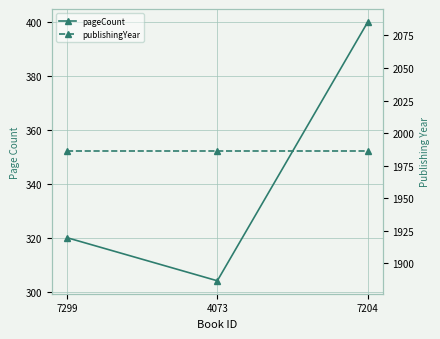

Reading left to right, what are all the values shown in this chart?

pageCount: 7299=320	4073=304	7204=400
publishingYear: 7299=1986	4073=1986	7204=1986